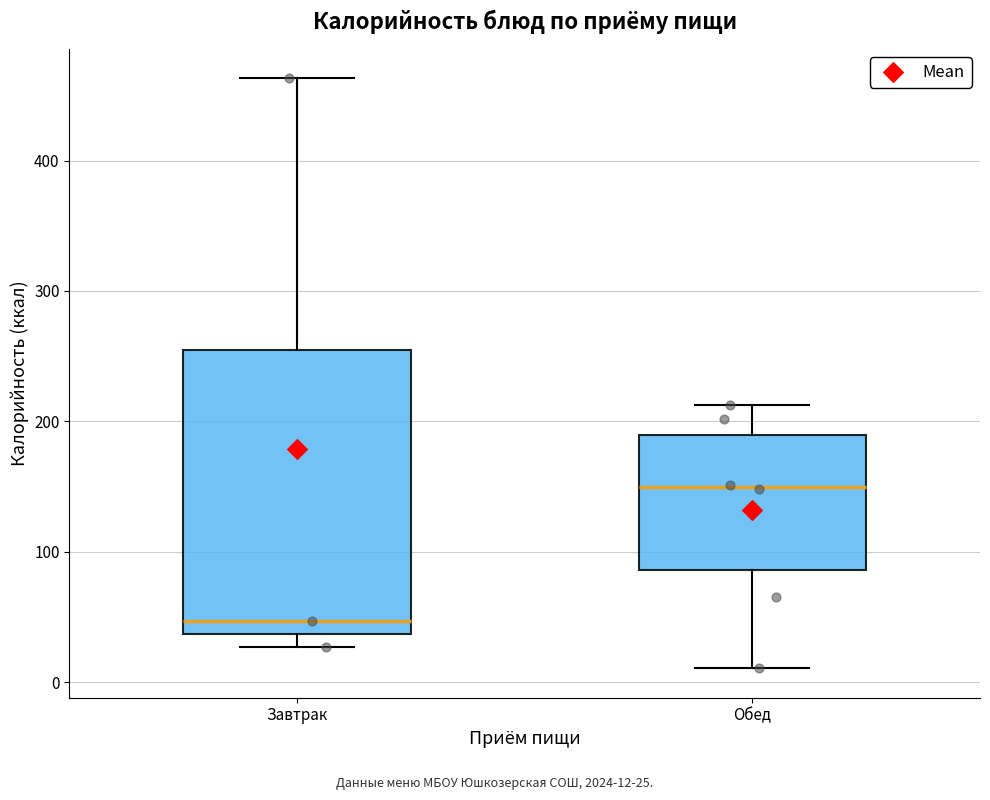

Comparing the boxes themselves (not the whiskers), which one is the tallest?

Завтрак